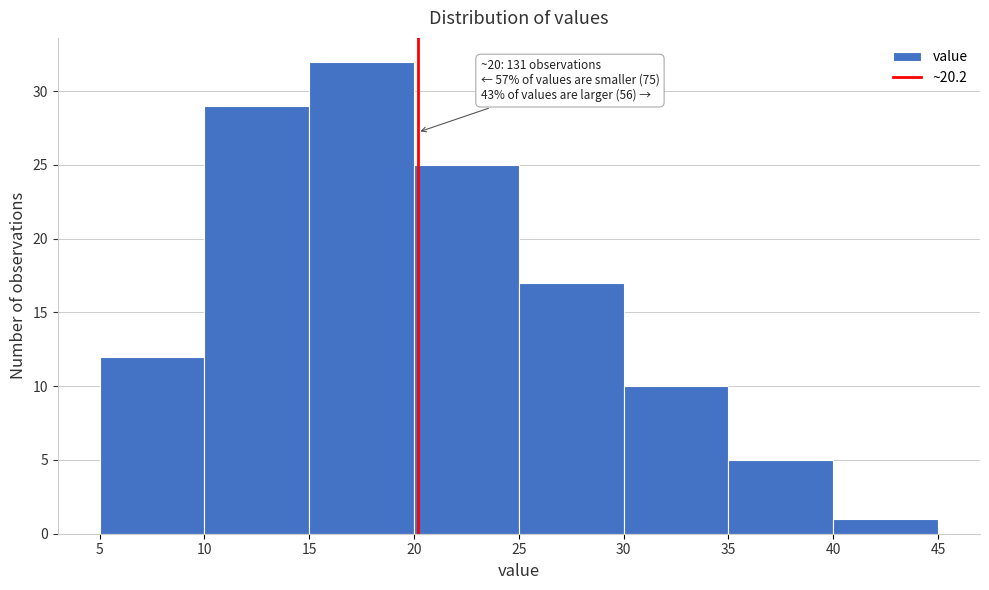

Over which range of the x-axis is the bar tallest?

15 to 20